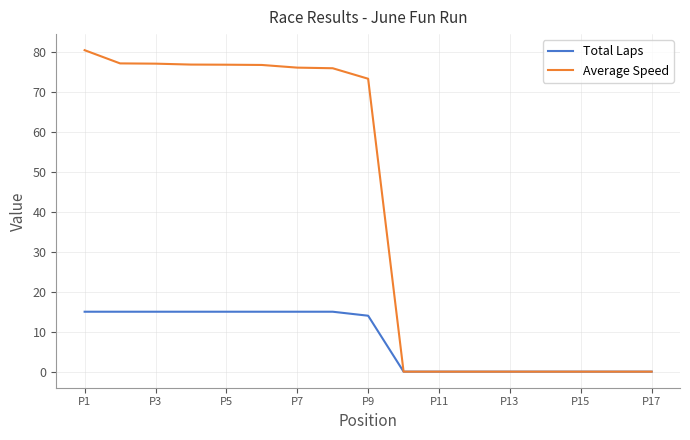

Which series has the widest spread of values?

Average Speed